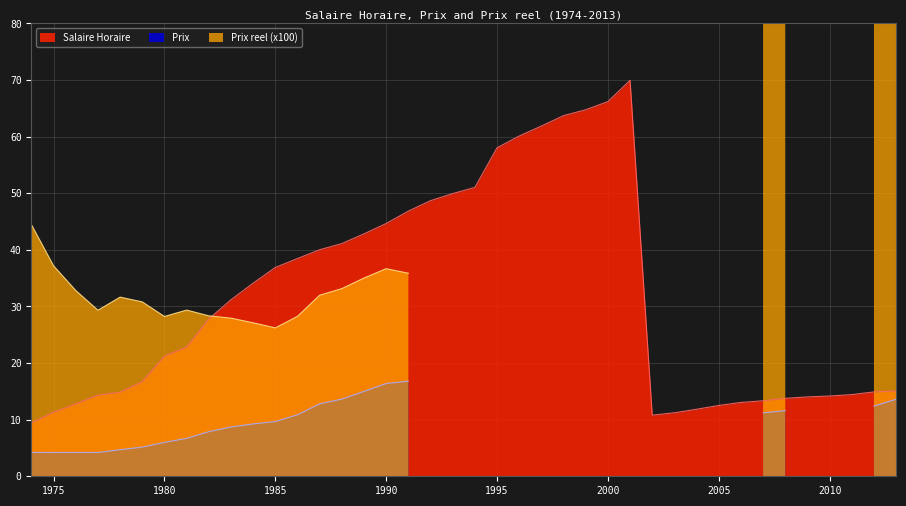

Where is the first local maximum for Prix?

1991